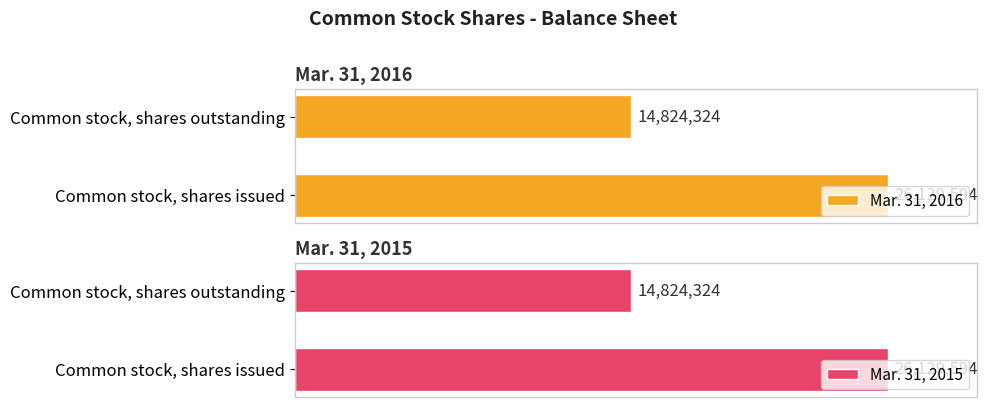

Rank the series by their maximum value, from lowest to highest.

Mar. 31, 2016, Mar. 31, 2015